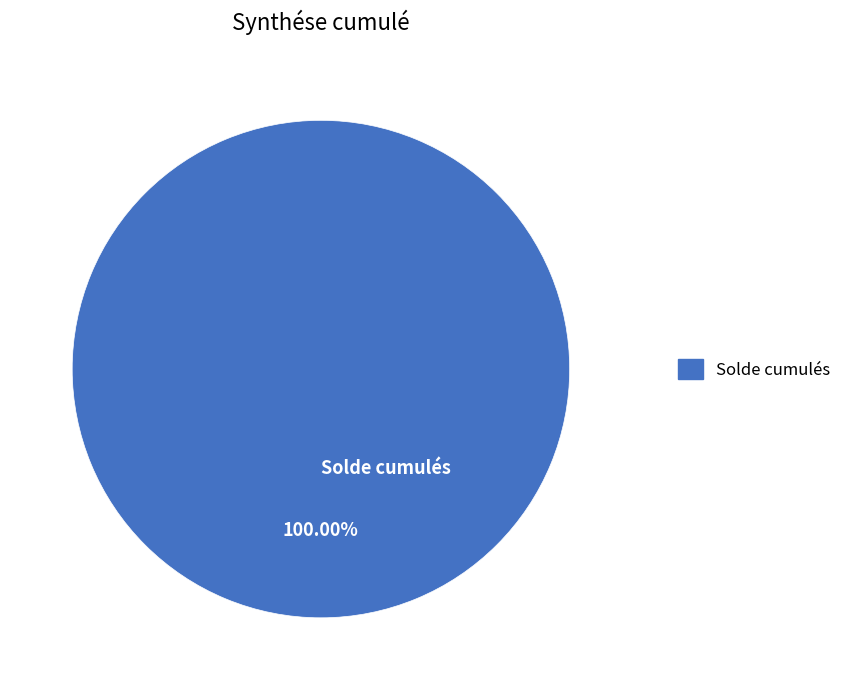

What is the majority slice?

Solde cumulés